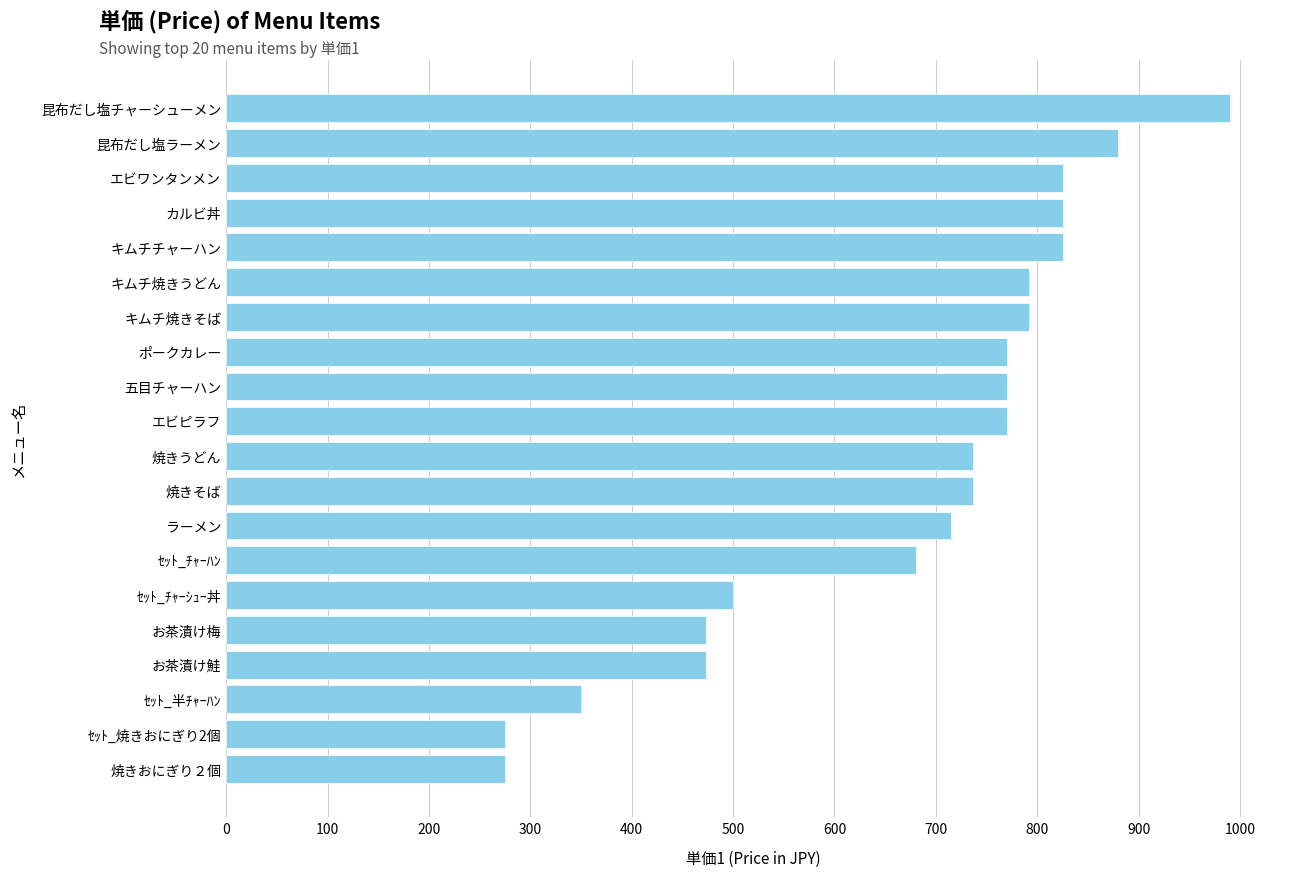

What is the average value?

673